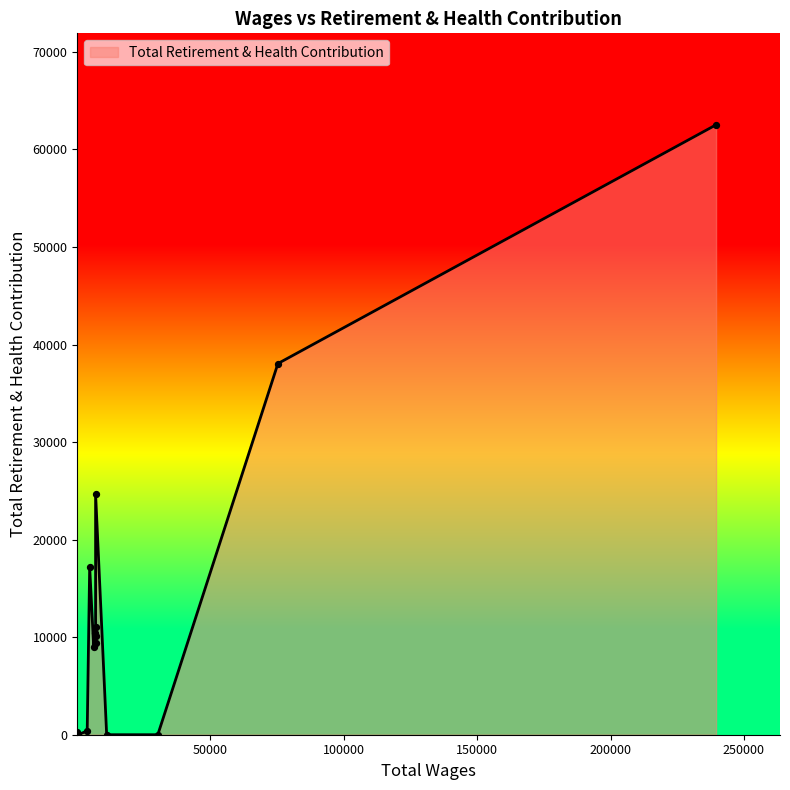

Between 7020.0 and 11168.0, which is larger?

7020.0